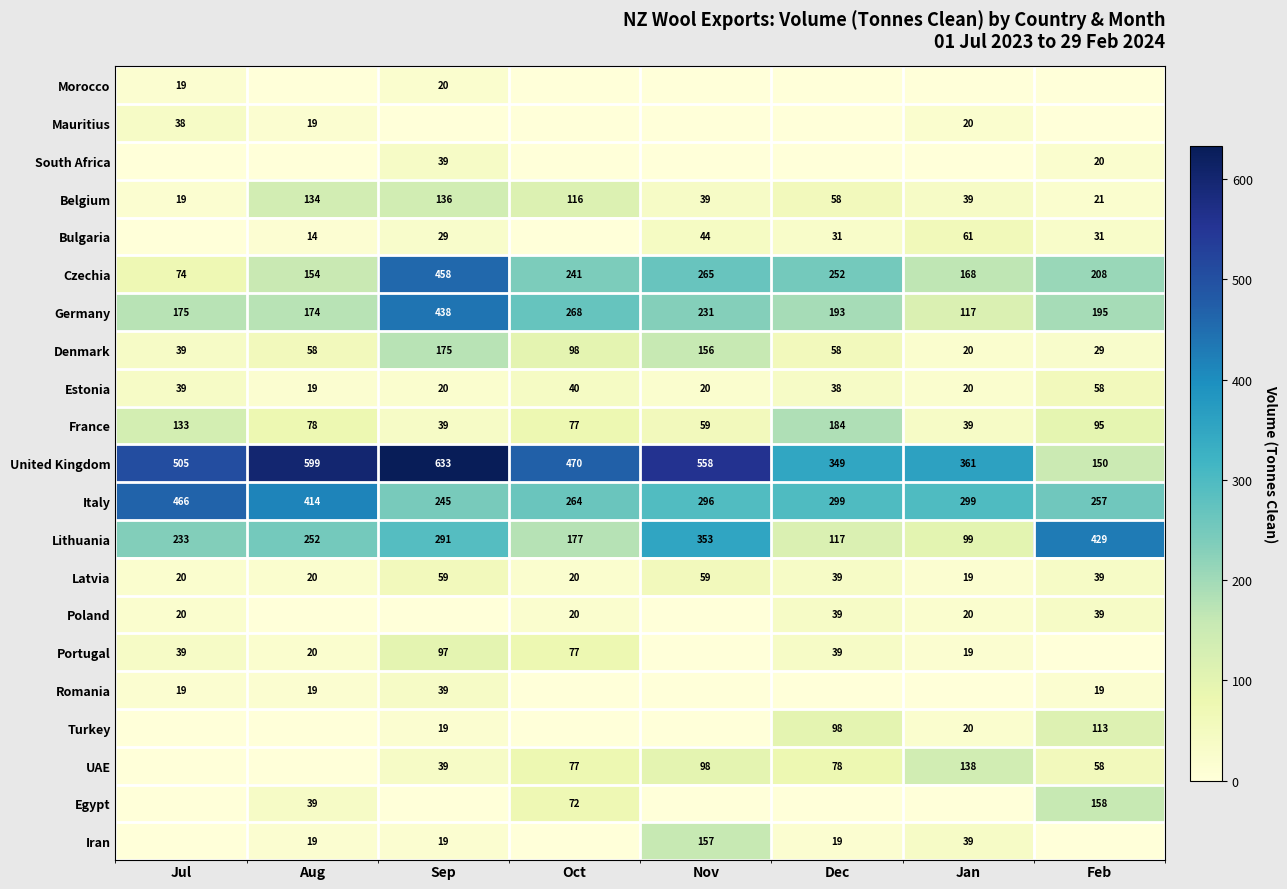

What is the sum of the Denmark values at Aug and Jan?

78